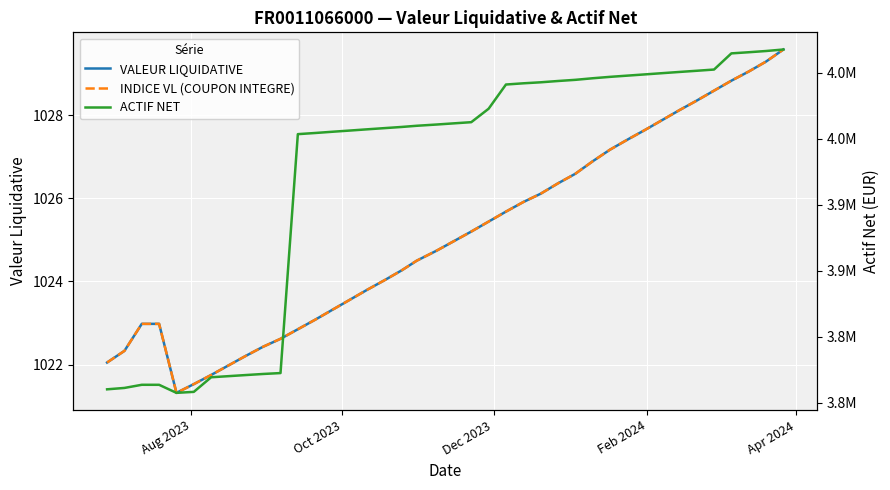

Reading left to right, what are all the values shown in this chart?

VALEUR LIQUIDATIVE: 1022.0	1022.3	1023.0	1023.0	1021.3	1021.5	1021.8	1022.0	1022.2	1022.4	1022.6	1022.9	1023.1	1023.3	1023.6	1023.8	1024.0	1024.3	1024.5	1024.7	1025.0	1025.2	1025.4	1025.7	1025.9	1026.1	1026.4	1026.6	1026.9	1027.2	1027.4	1027.6	1027.9	1028.1	1028.3	1028.6	1028.8	1029.0	1029.3	1029.6
INDICE VL (COUPON INTEGRE): 1022.0	1022.3	1023.0	1023.0	1021.3	1021.5	1021.8	1022.0	1022.2	1022.4	1022.6	1022.9	1023.1	1023.3	1023.6	1023.8	1024.0	1024.3	1024.5	1024.7	1025.0	1025.2	1025.4	1025.7	1025.9	1026.1	1026.4	1026.6	1026.9	1027.2	1027.4	1027.6	1027.9	1028.1	1028.3	1028.6	1028.8	1029.0	1029.3	1029.6
ACTIF NET: 3760147.3	3761188.0	3763575.2	3763560.1	3757464.6	3758215.8	3769269.8	3770108.1	3770945.9	3771764.5	3772449.5	3953351.2	3954225.0	3955170.0	3956075.3	3957008.8	3957911.9	3958806.0	3959693.0	3960634.1	3961529.2	3962412.5	3972580.1	3990922.9	3991844.9	3992606.7	3993589.0	3994472.9	3995666.0	3996729.2	3997655.2	3998577.2	3999513.4	4000439.4	4001337.0	4002266.1	4014511.4	4015367.5	4016300.6	4017442.2